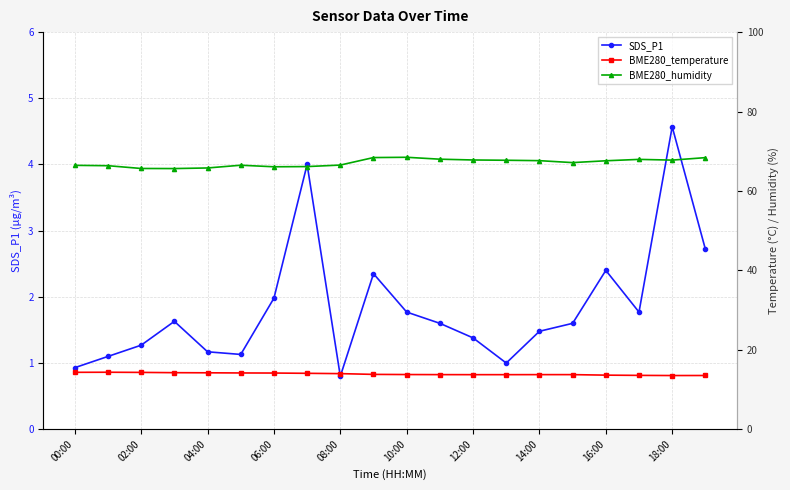

True or false: SDS_P1 has more than 2 interior local peaks.

True